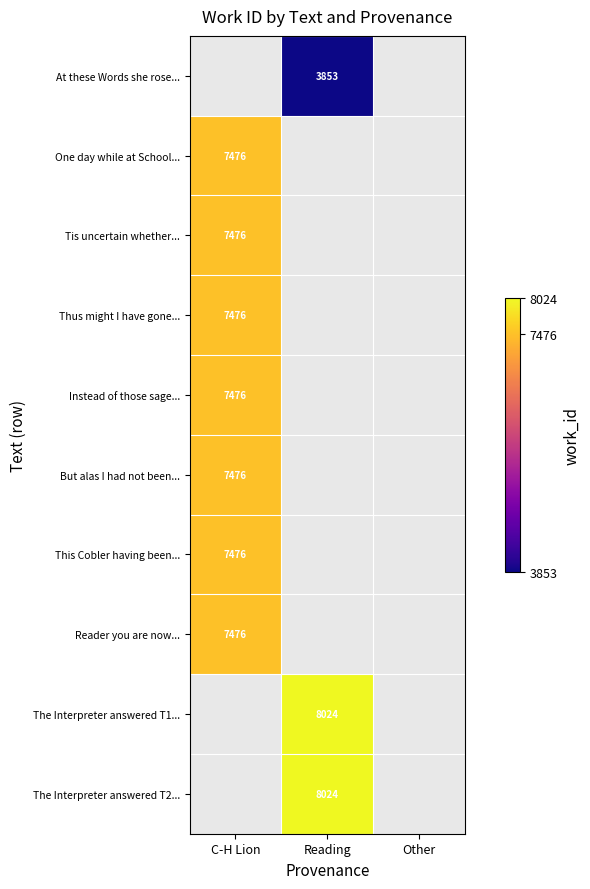

The value of Reader you are now... at C-H Lion is 1603. True or false?

False